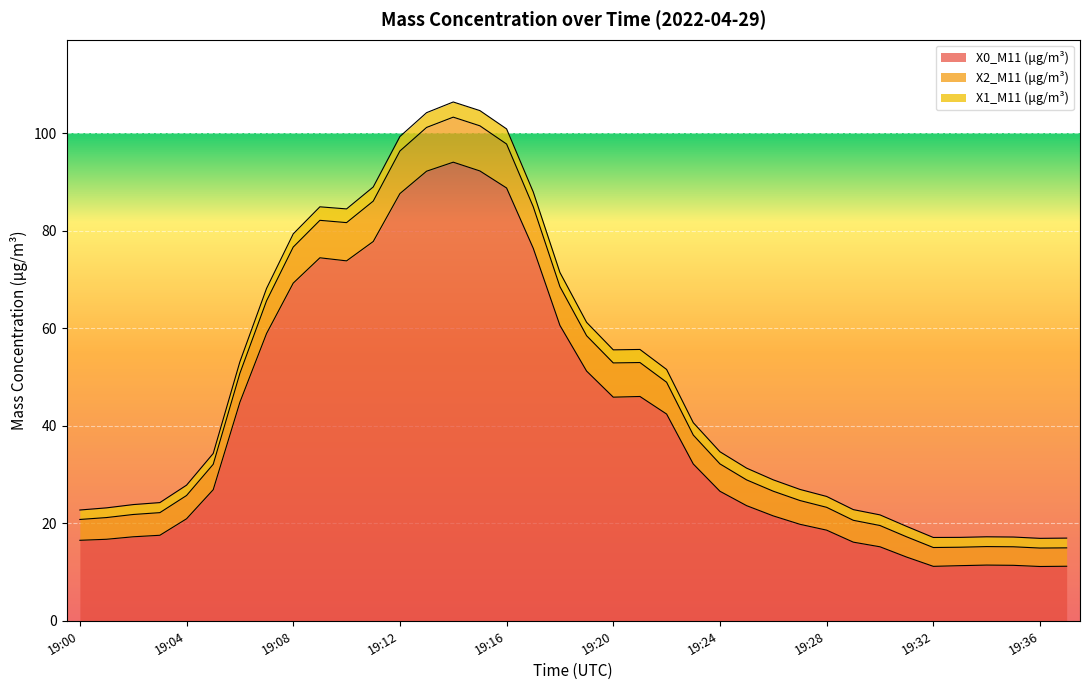

What is the total value across all series at 19:36?

16.9